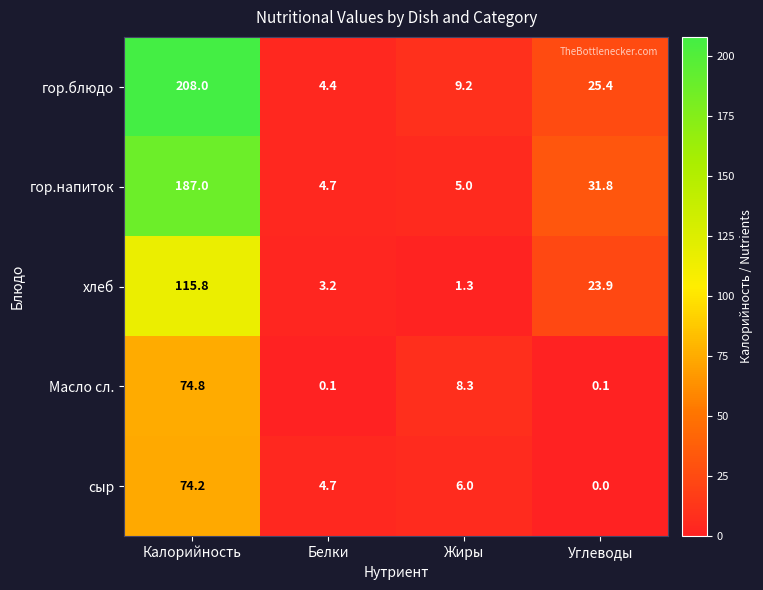

At which label does хлеб first exceed 23?

Калорийность